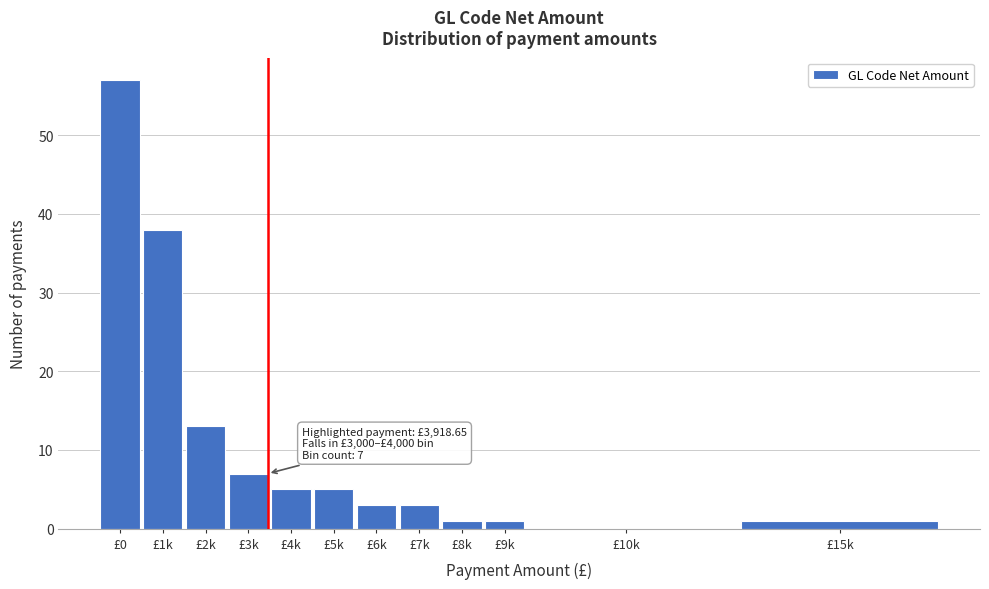

Reading left to right, extract all data points from this chart.

£0=57	£1k=38	£2k=13	£3k=7	£4k=5	£5k=5	£6k=3	£7k=3	£8k=1	£9k=1	£10k=0	£15k=1